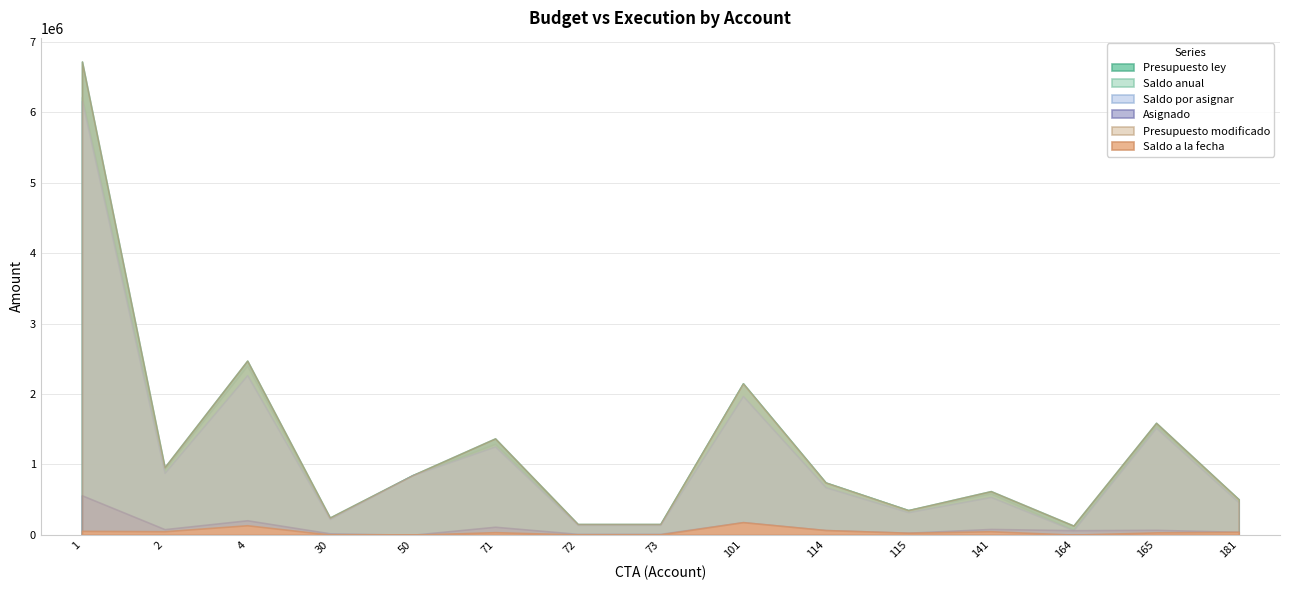

Rank the series by their maximum value, from lowest to highest.

Saldo a la fecha, Asignado, Saldo por asignar, Saldo anual, Presupuesto ley, Presupuesto modificado